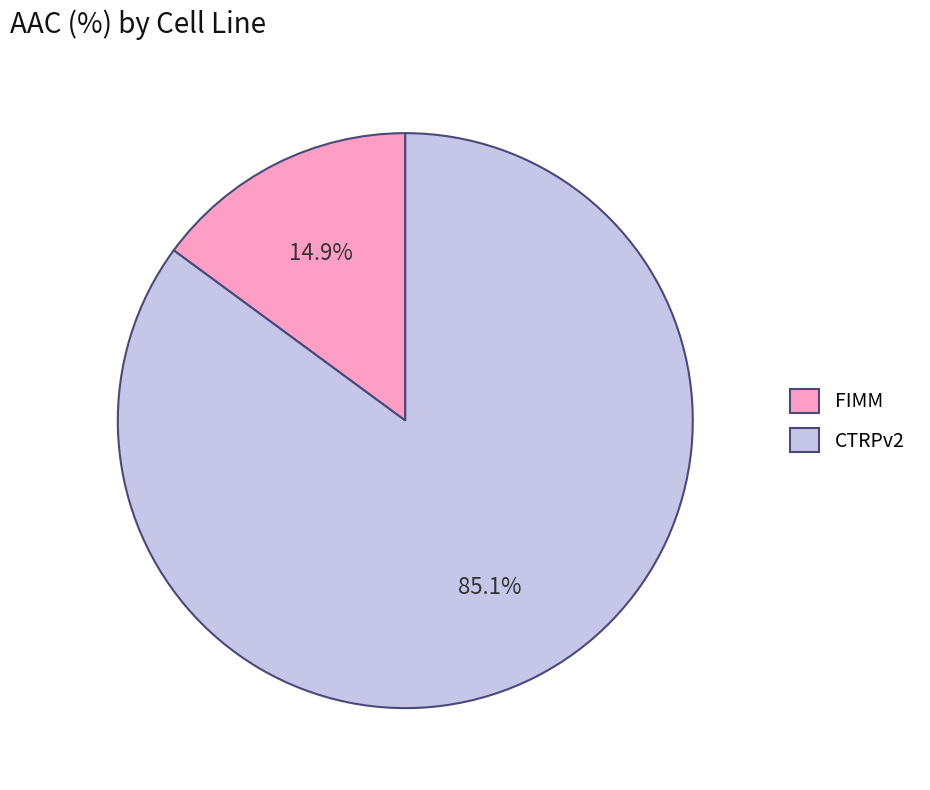

How many segments does this pie chart have?

2